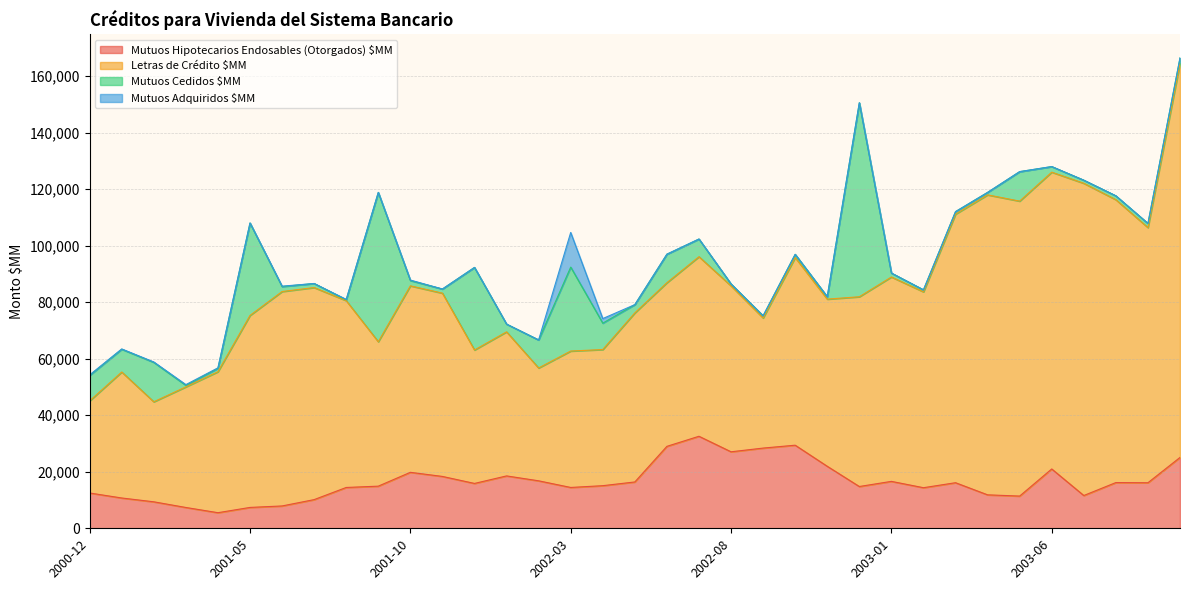

At which label does Mutuos Hipotecarios Endosables (Otorgados) $MM first exceed 15874?

2001-10